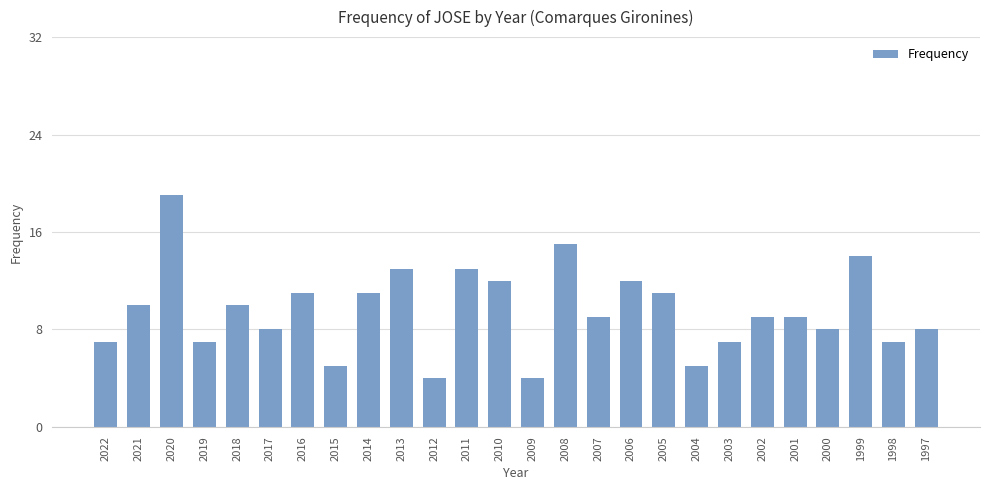

How many bars are there in total?

26